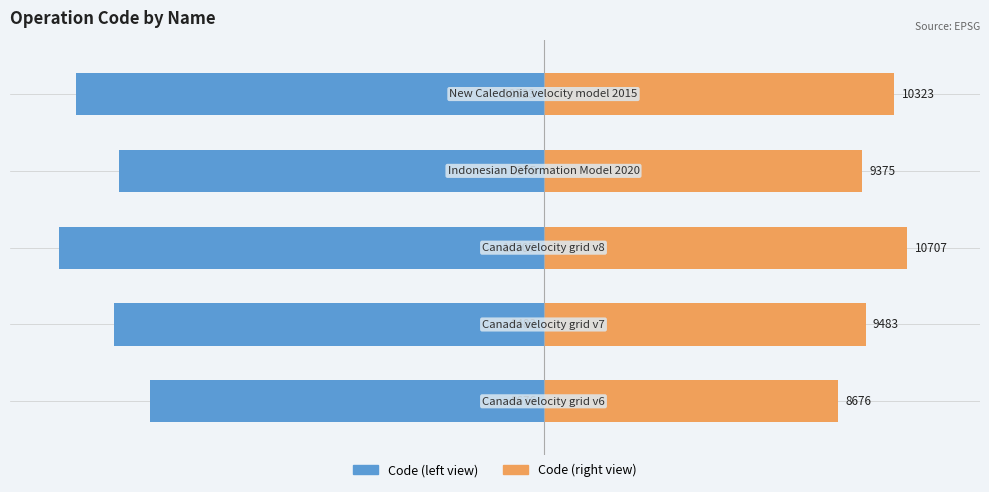

Reading right to left, extract all data points from this chart.

CODE (left): −5=-19.3	−10=-17.5	−15=-20.0	−20=-17.7	−25=-16.2
CODE (right): −5=14.5	−10=13.1	−15=15.0	−20=13.3	−25=12.2